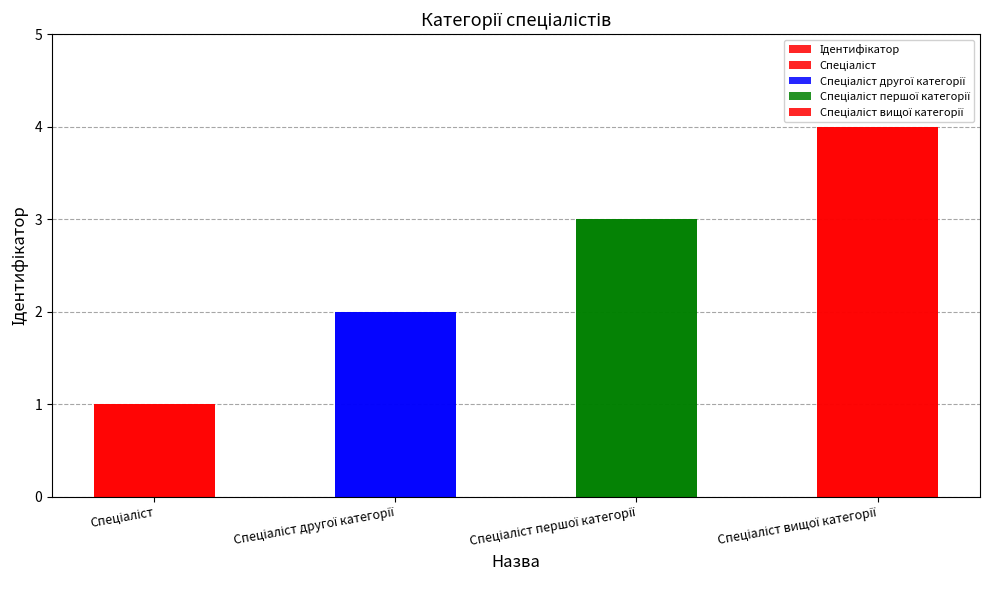

Where does the data first go above 3?

Спеціаліст вищої категорії